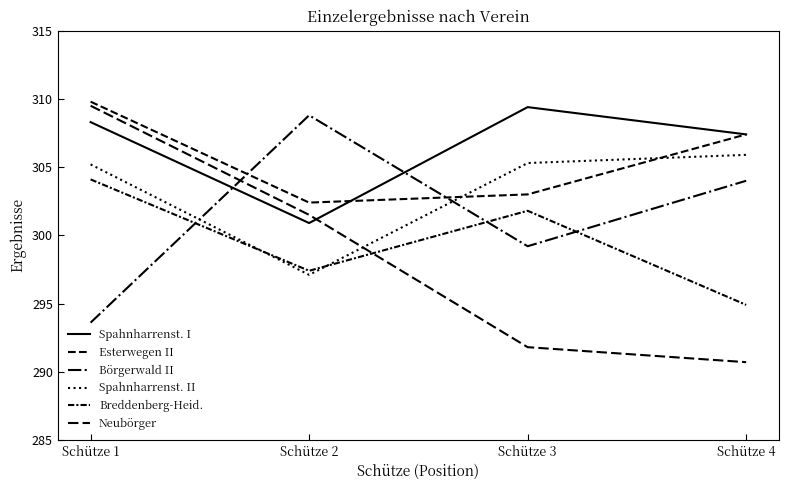

Is this an area chart (filled region under the line)?

No